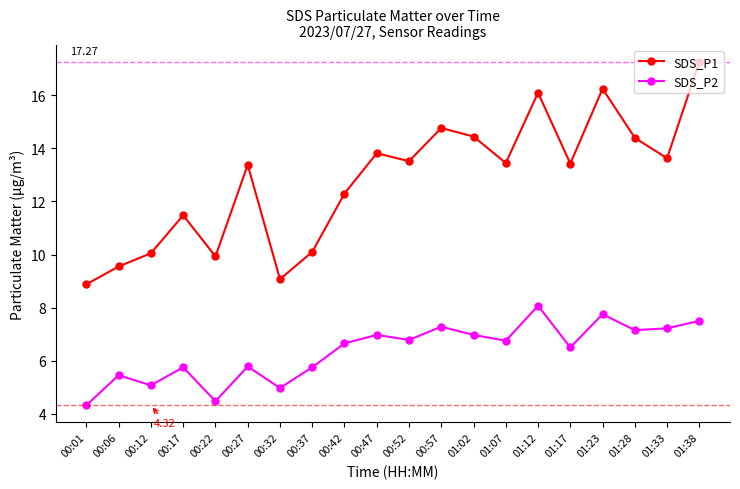

What is the spread (max minus min) of values at 00:27?

7.6